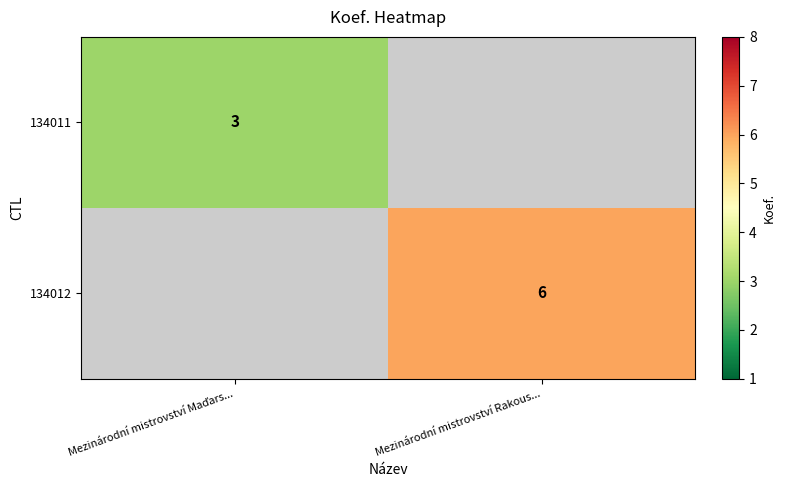

The 134012 series shows 6 at Mezinárodní mistrovství Rakous.... True or false?

True